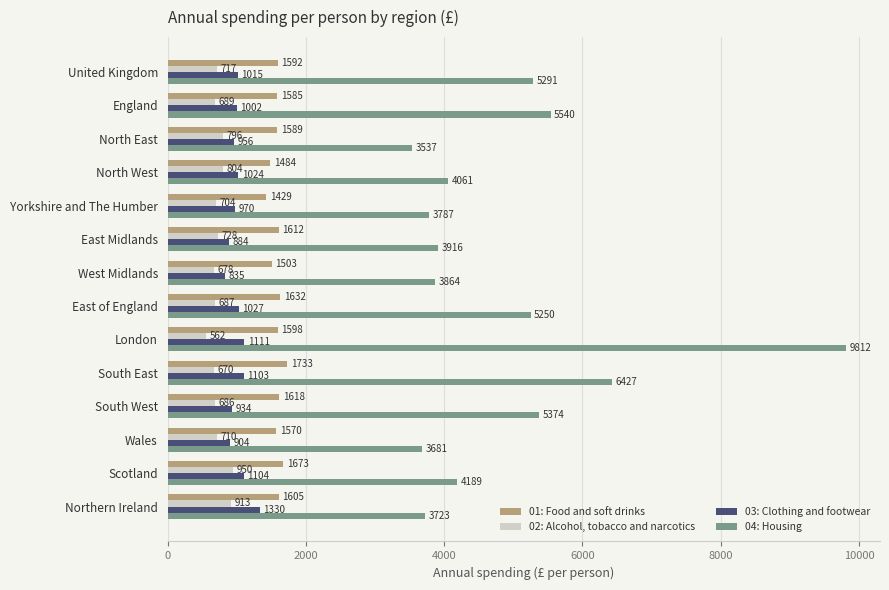

Which category has the highest value across all series?

London